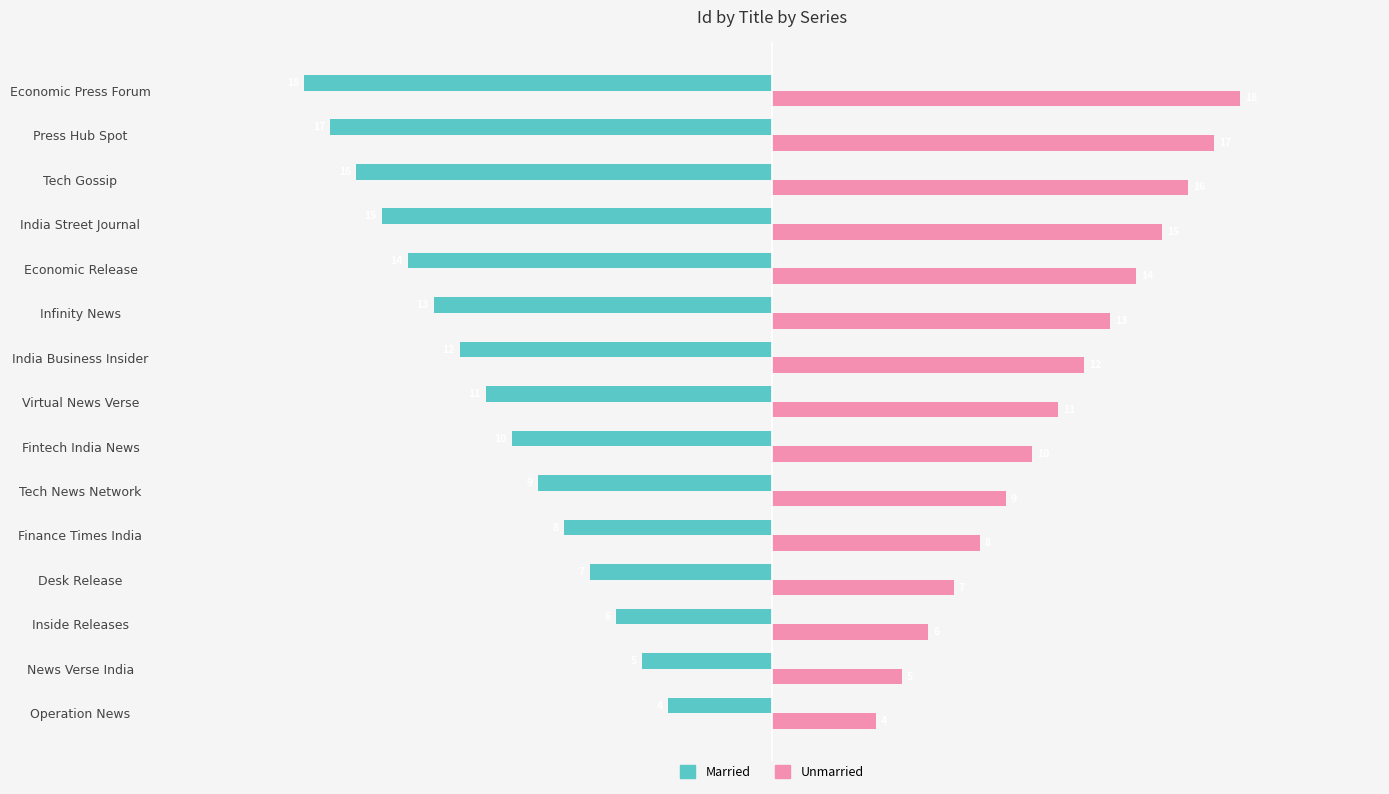

Where is Married nearest to the value -11?

Virtual News Verse